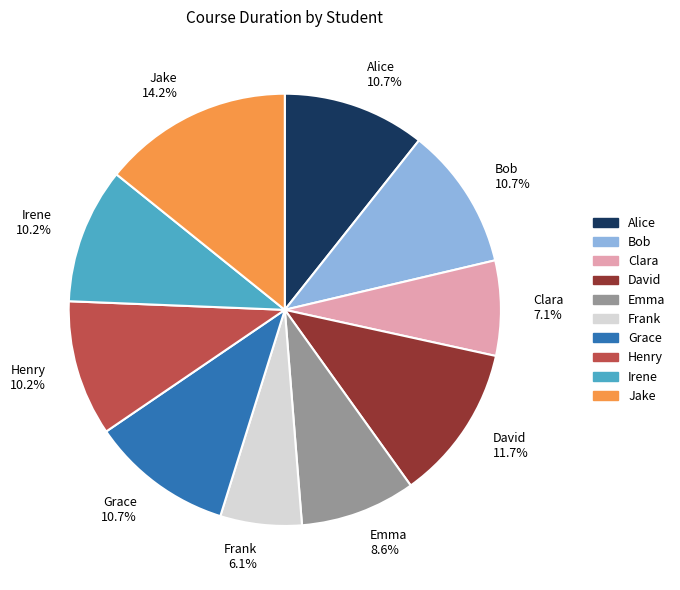

Between Grace and Emma, which is larger?

Grace